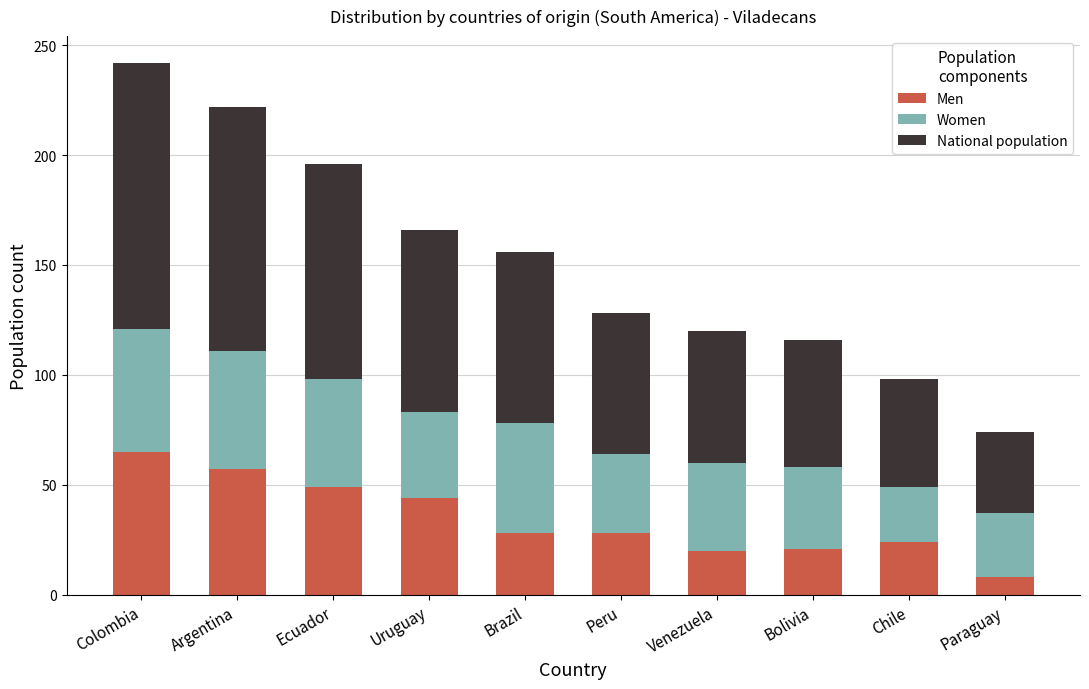

What is the minimum value for Men?

8